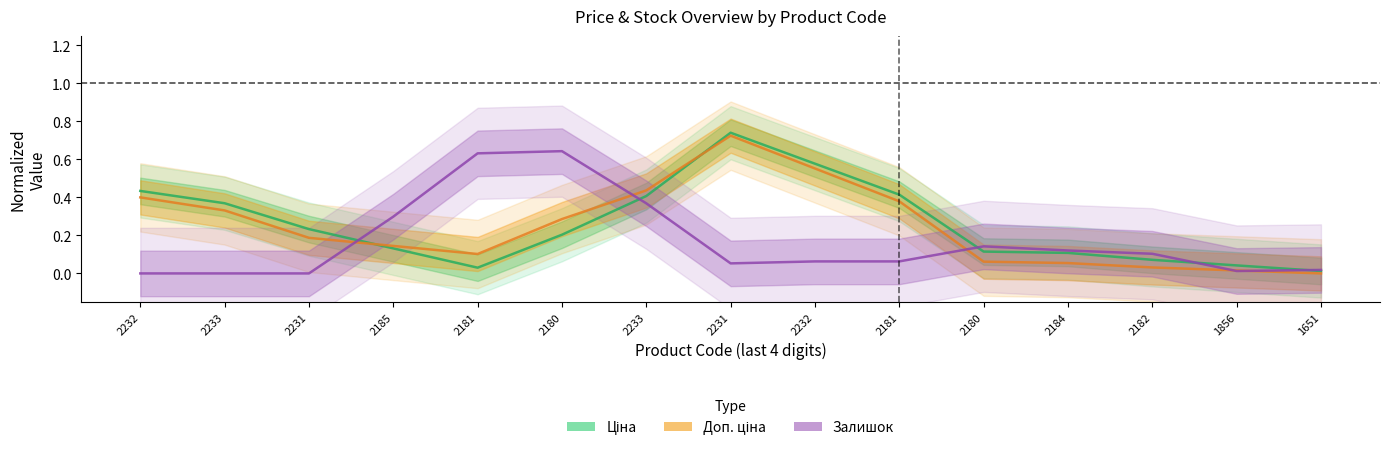

Which series ends up on top after the final intersection of Залишок and Доп. ціна?

Залишок